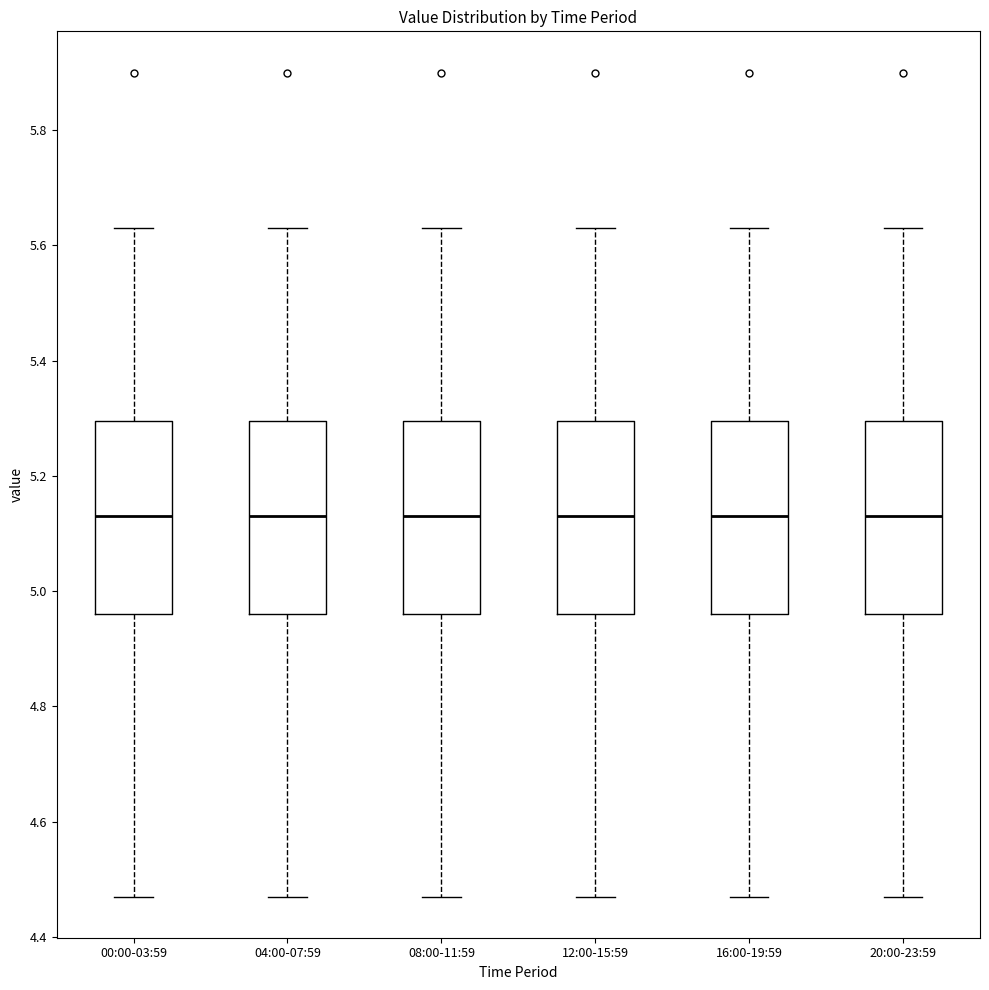

Reading left to right, read every box against the y-axis: the position of its median line, the range the box covers, and the ends of its whiskers. The values are not printed on the chart, so give them approximately, as read against the axis.

00:00-03:59: median 5.14, box 4.96 to 5.30, whiskers 4.48 to 5.64
04:00-07:59: median 5.14, box 4.96 to 5.30, whiskers 4.48 to 5.64
08:00-11:59: median 5.14, box 4.96 to 5.30, whiskers 4.48 to 5.64
12:00-15:59: median 5.14, box 4.96 to 5.30, whiskers 4.48 to 5.64
16:00-19:59: median 5.14, box 4.96 to 5.30, whiskers 4.48 to 5.64
20:00-23:59: median 5.14, box 4.96 to 5.30, whiskers 4.48 to 5.64